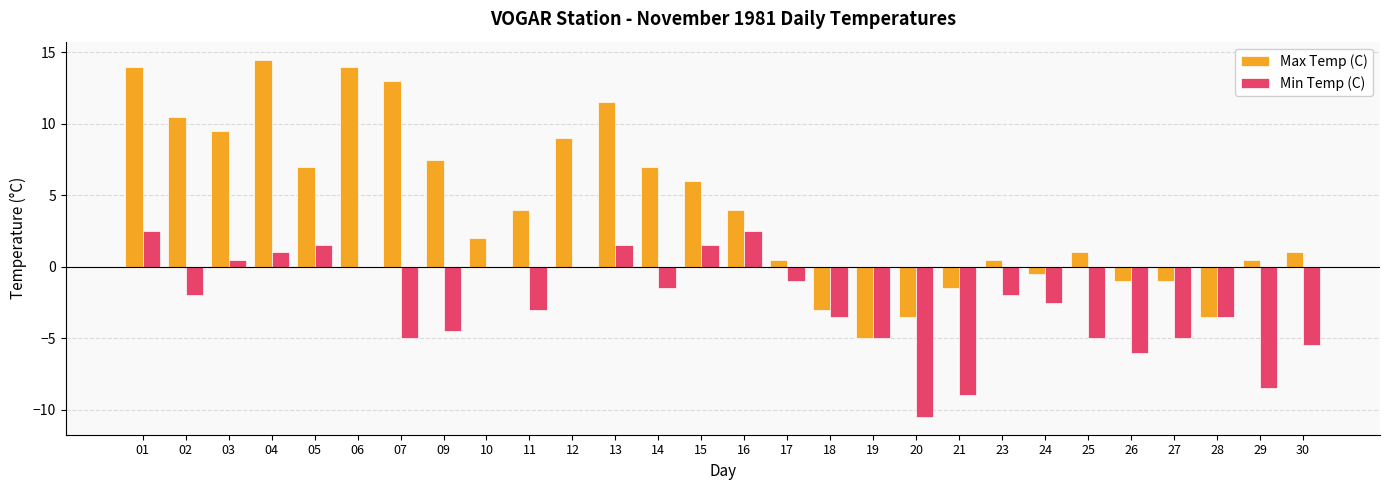

Read the Max Temp (C) value at 28.

-3.5